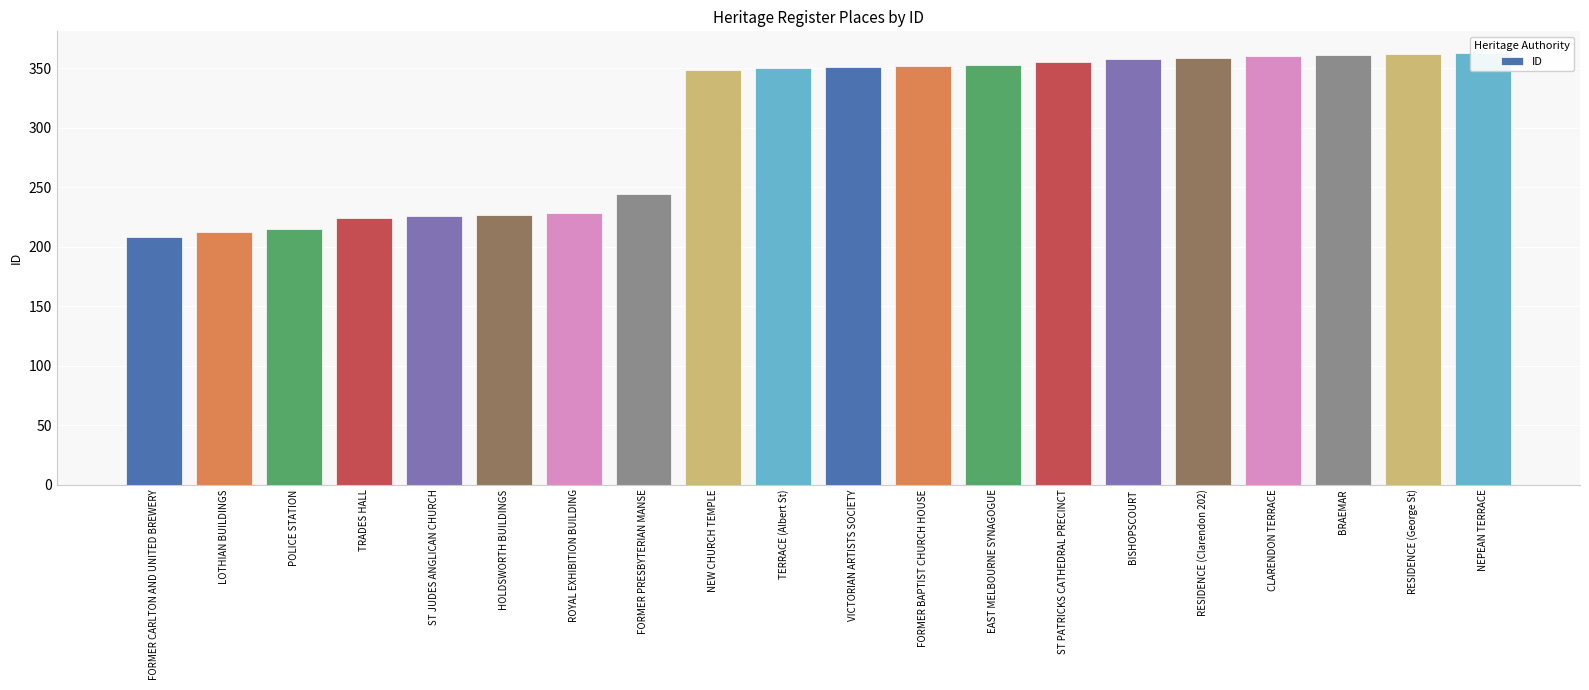

What value does the data have at BISHOPSCOURT?

358